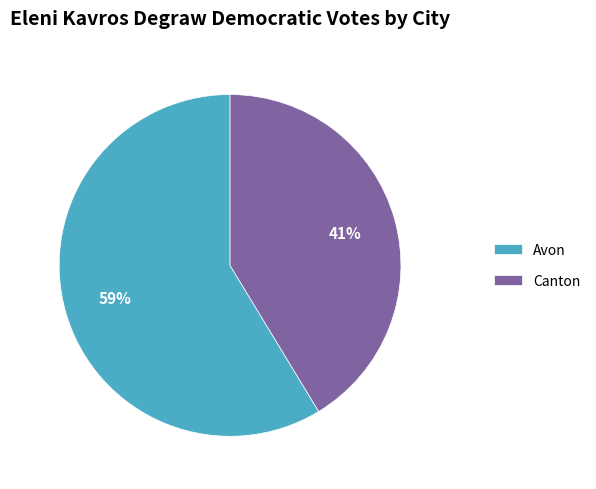

Which category has the biggest portion of the pie?

Avon